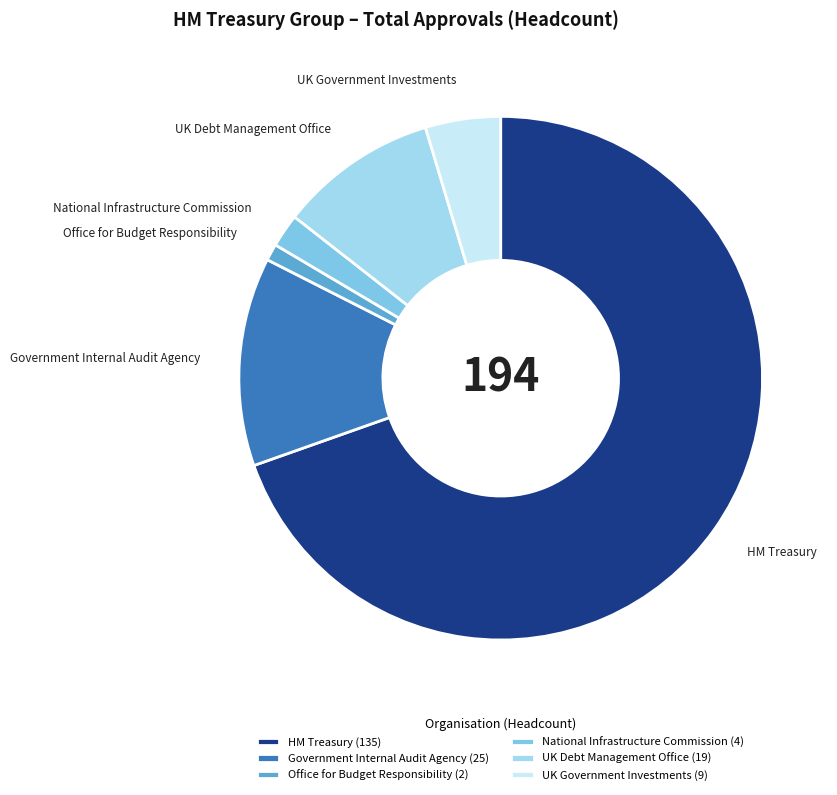

Rank the categories by value from lowest to highest.

Office for Budget Responsibility, National Infrastructure Commission, UK Government Investments, UK Debt Management Office, Government Internal Audit Agency, HM Treasury